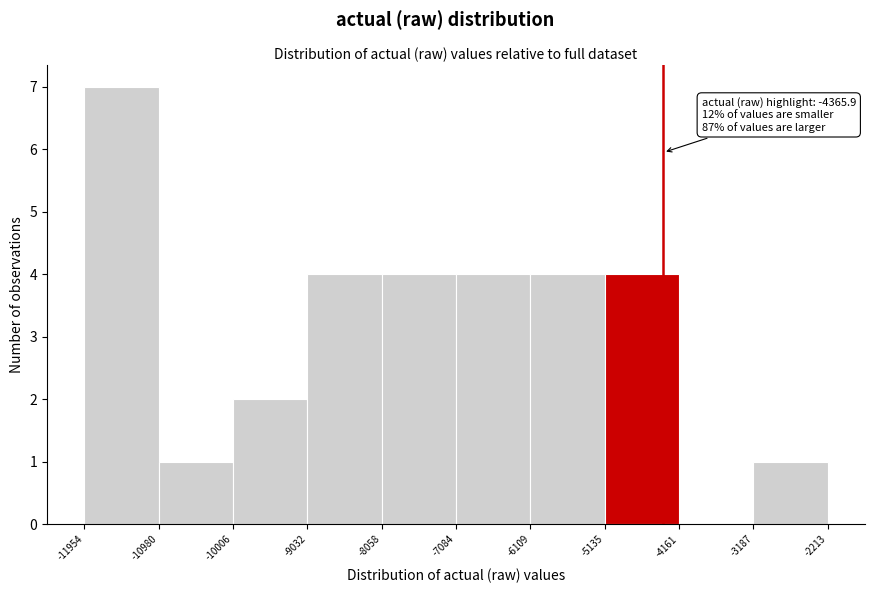

Which range on the x-axis has the tallest bar?

-11954 to -10980